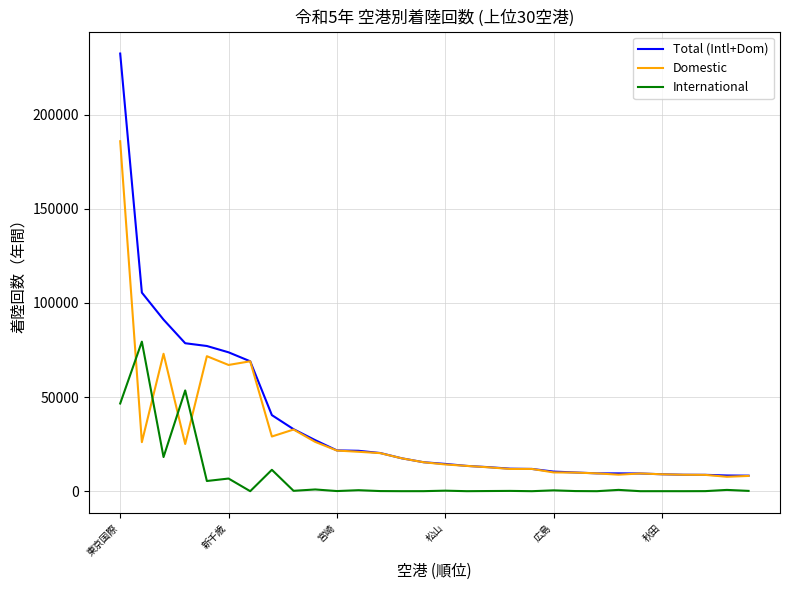

Rank the series by their average value, from highest to lowest.

Total (Intl+Dom), Domestic, International